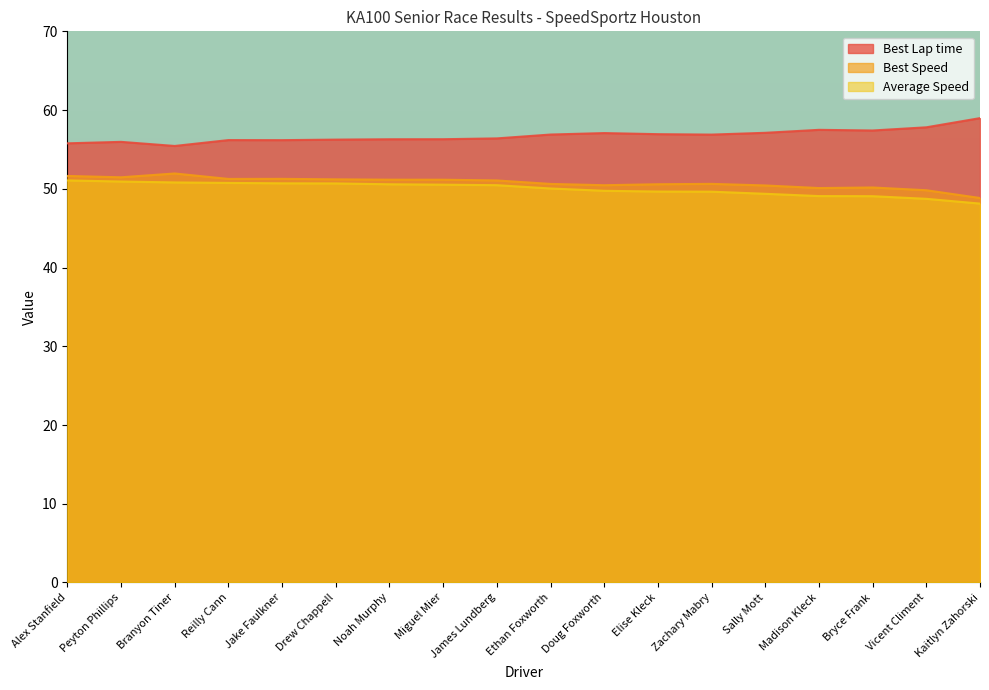

Rank the series by their maximum value, from lowest to highest.

Average Speed, Best Speed, Best Lap time